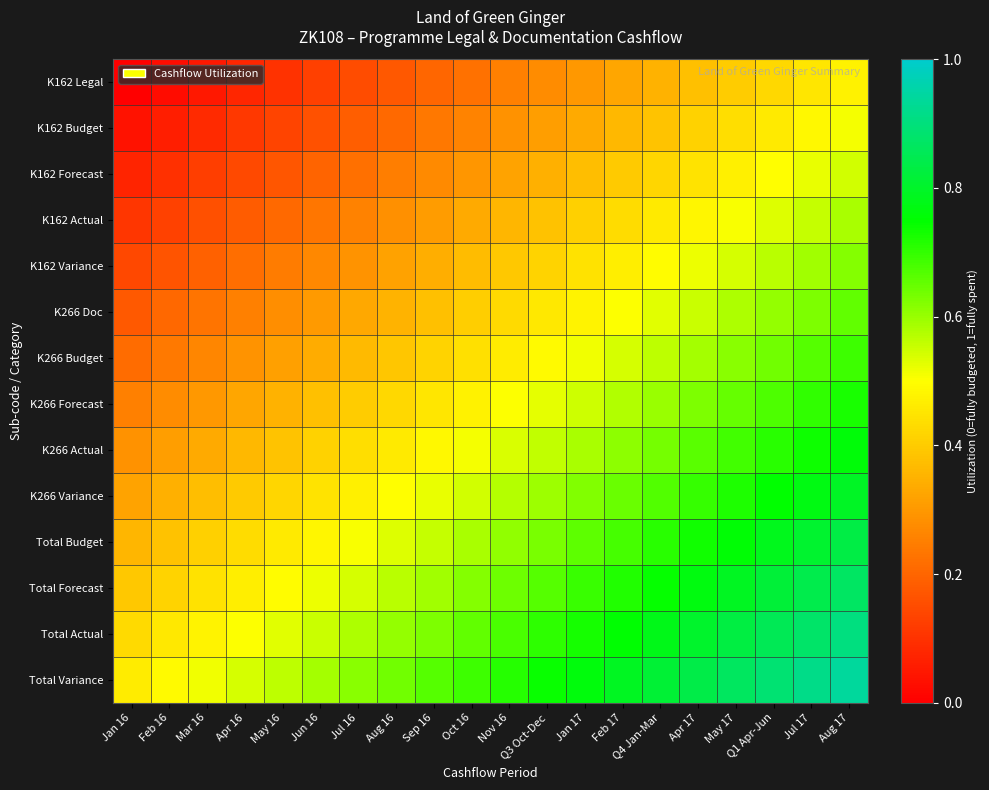

What is the difference between the highest and lowest values at Apr 17?

0.5